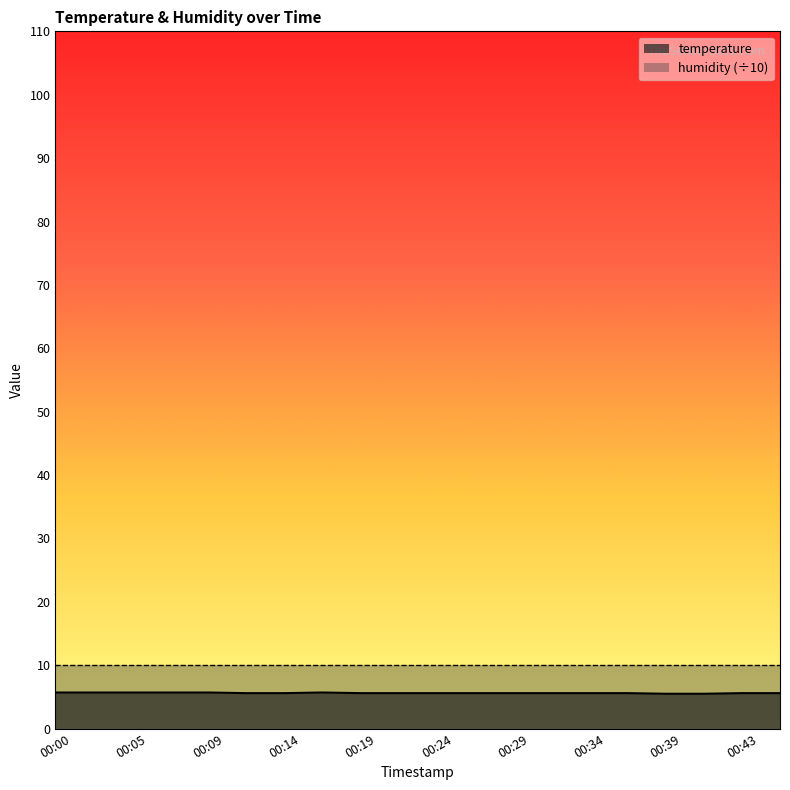

What is the difference between the maximum and second lowest values?

0.2